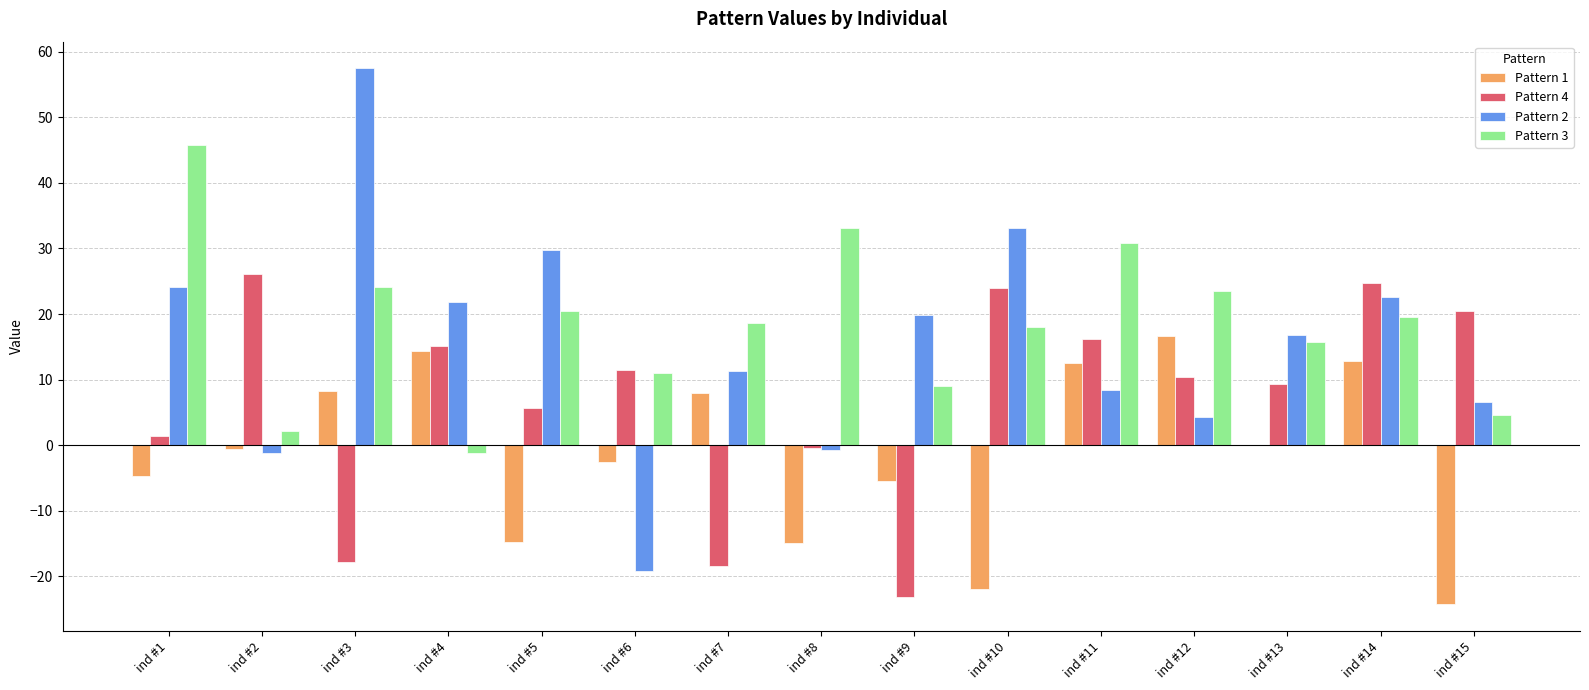

Which category has the highest value in the Pattern 2 series?

ind #3